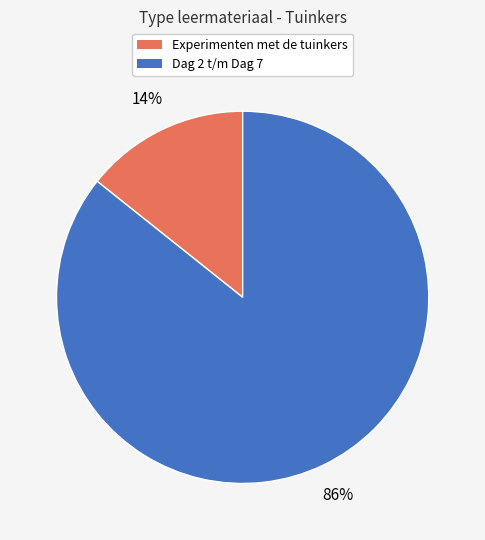

Is there any slice that represents more than half of the pie?

Yes